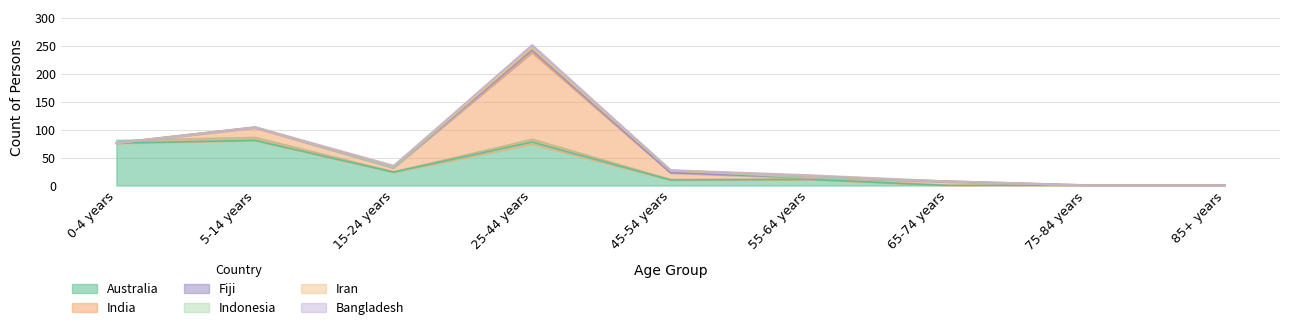

At how many categories does at least one series exceed 117?

1